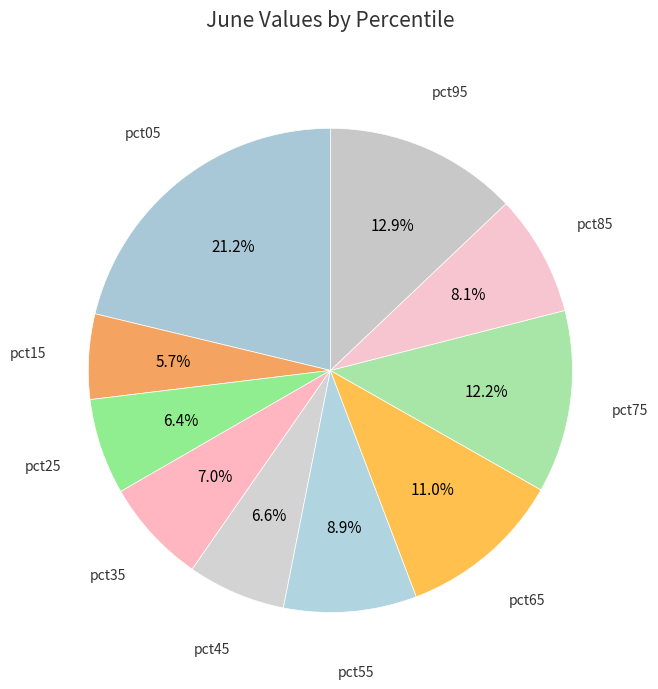

How many slices are in this pie chart?

10